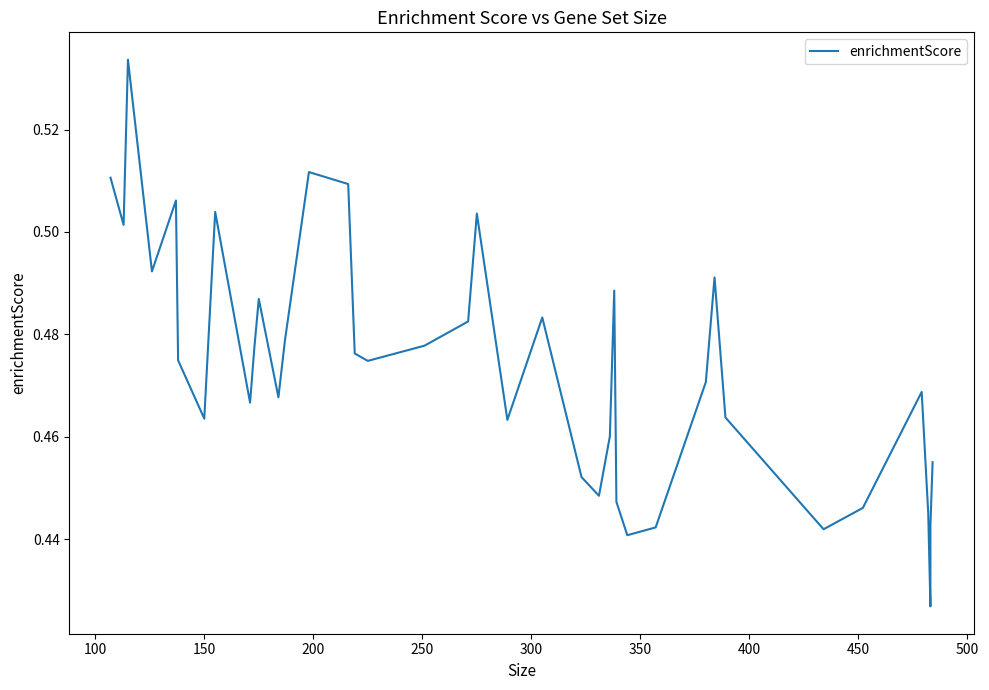

The value at 34 is 0.7. True or false?

False